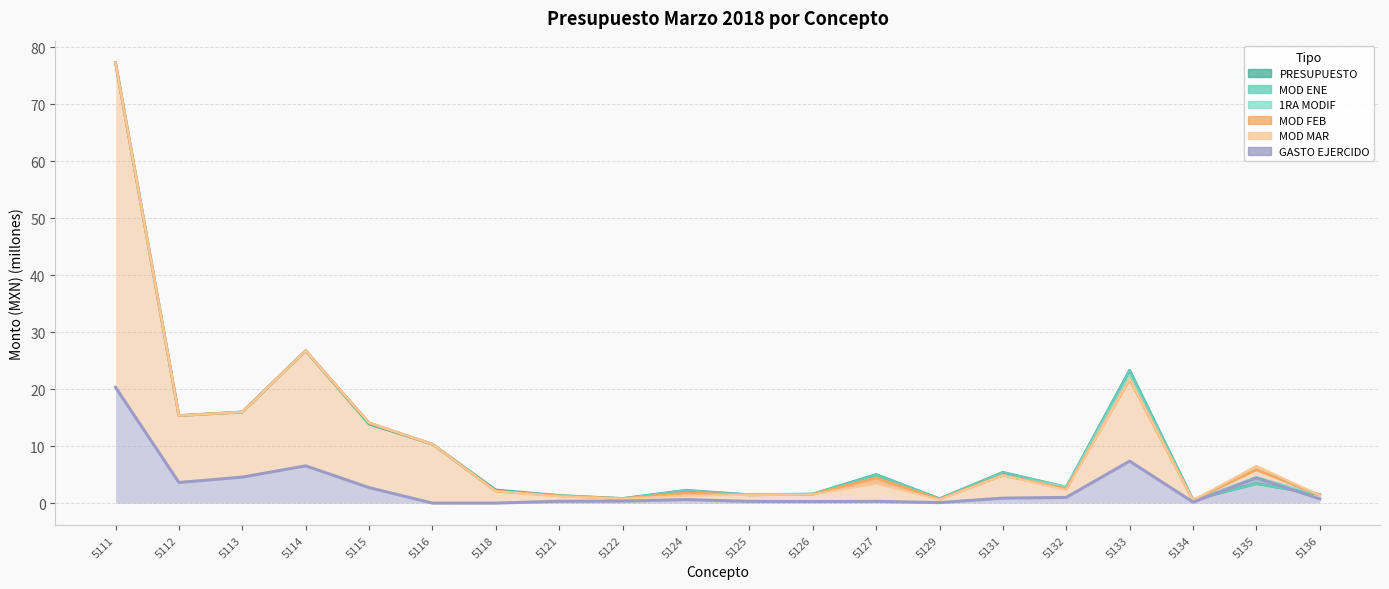

Which series changed the most between 5111 and 5125?

1RA MODIF